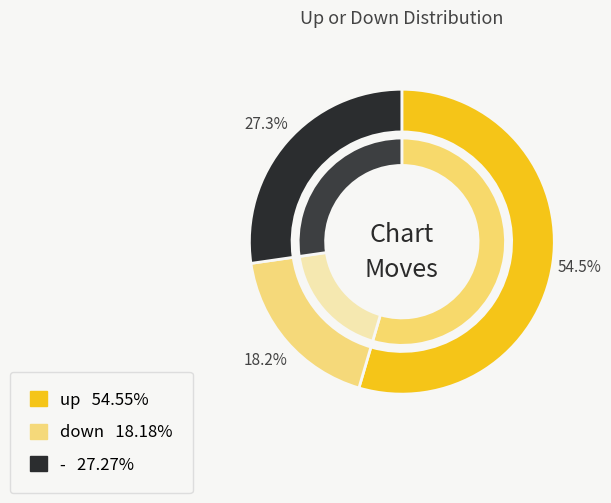

Which slice represents more than half of the pie?

up